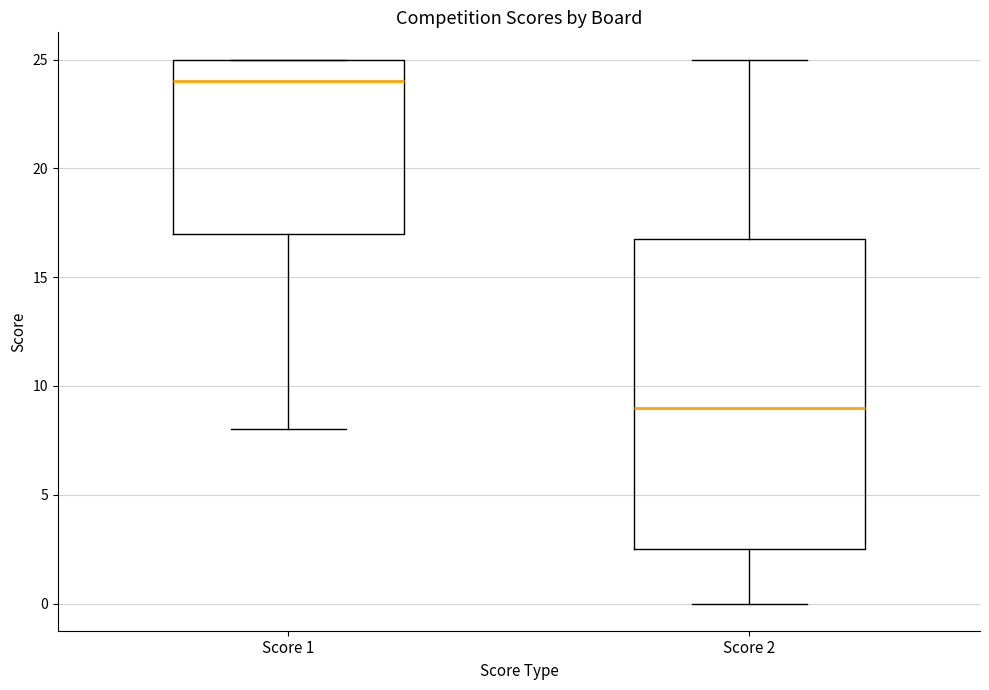

Which box has the highest median line?

Score 1